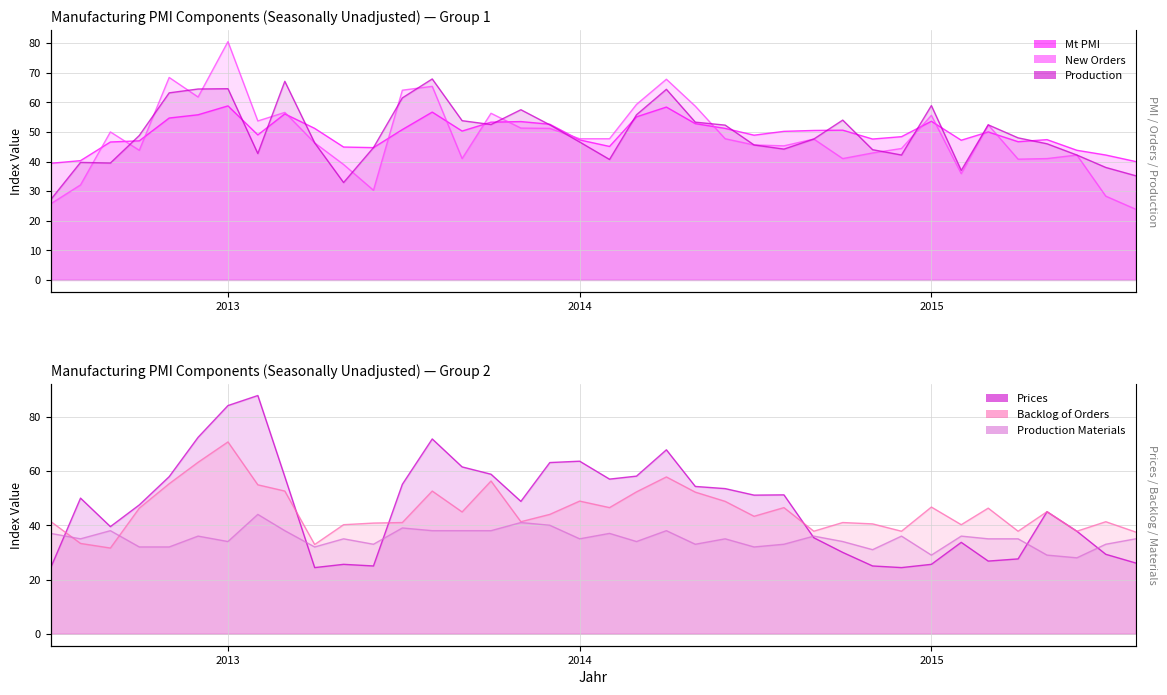

What is the value of the Prices point at the 17th from the left?

48.8